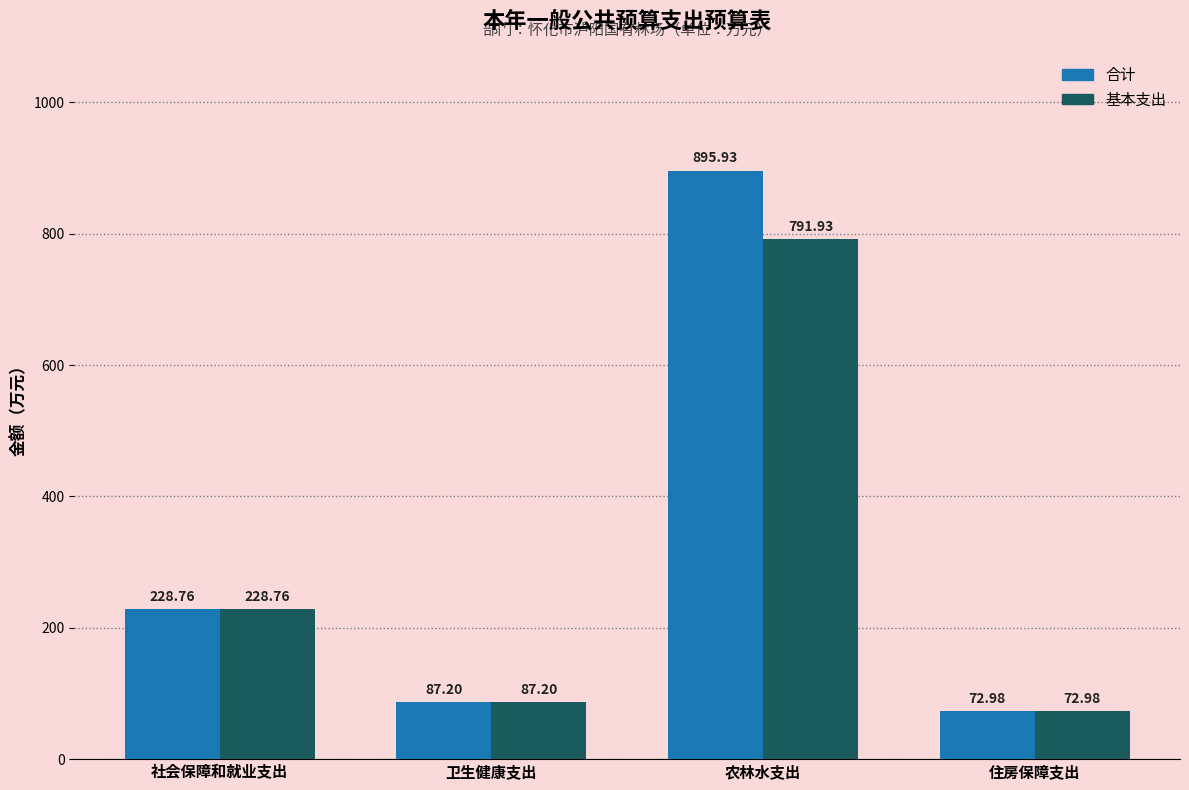

What is the label of the 4th bar from the right?

社会保障和就业支出